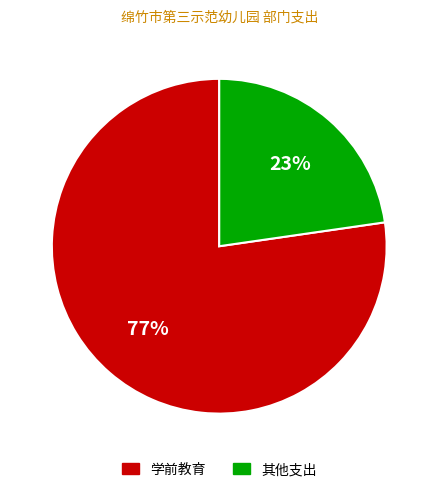

Does any single category account for the majority?

Yes